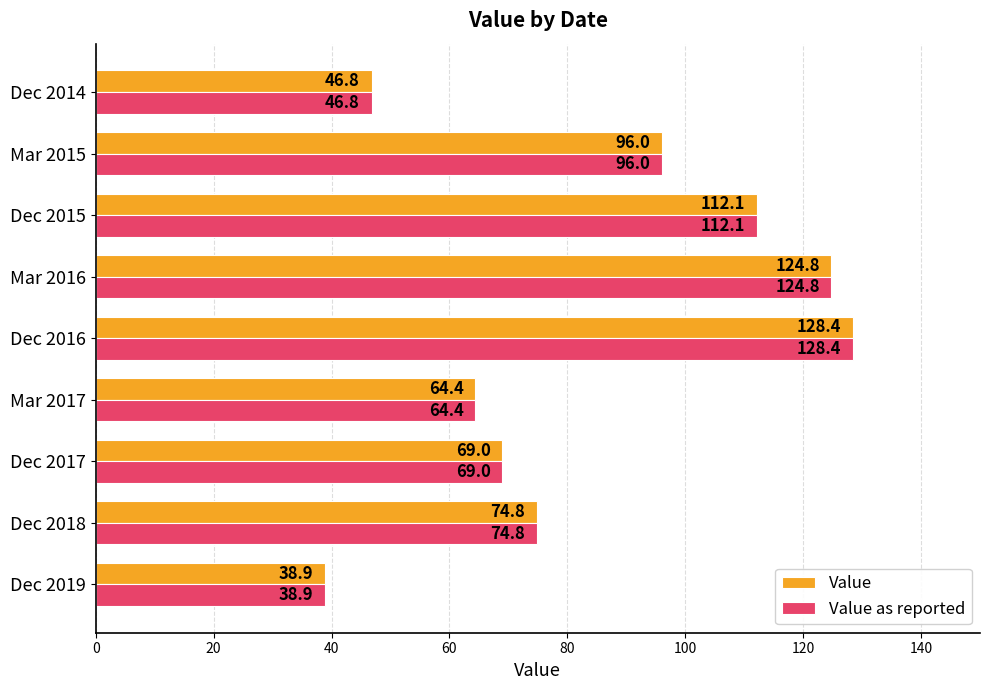

What are all the series names shown in the legend?

Value, Value as reported